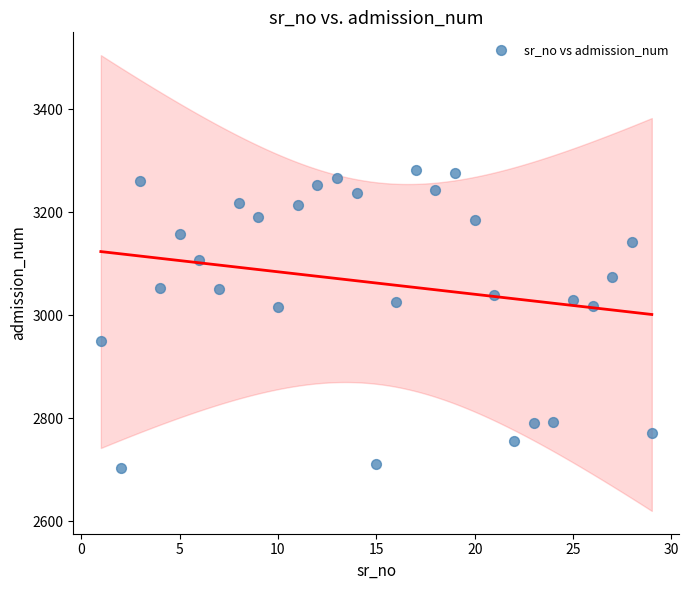

What is the range of Y values (max minus min)?

580